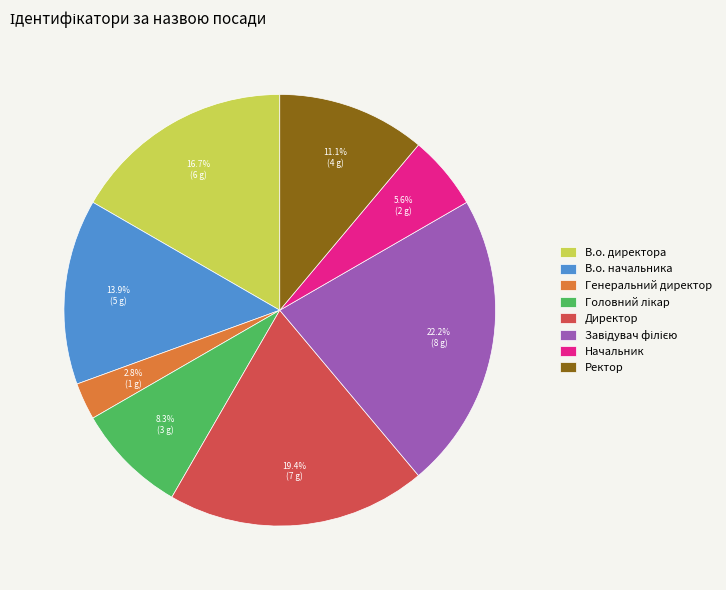

What is the total percentage of В.о. директора and Ректор?

27.8%